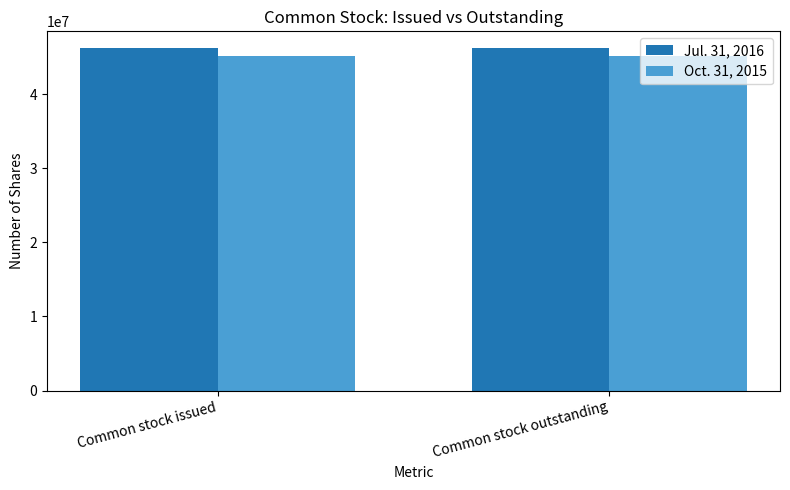

Rank the series at Common stock issued from highest to lowest value.

Jul. 31, 2016, Oct. 31, 2015